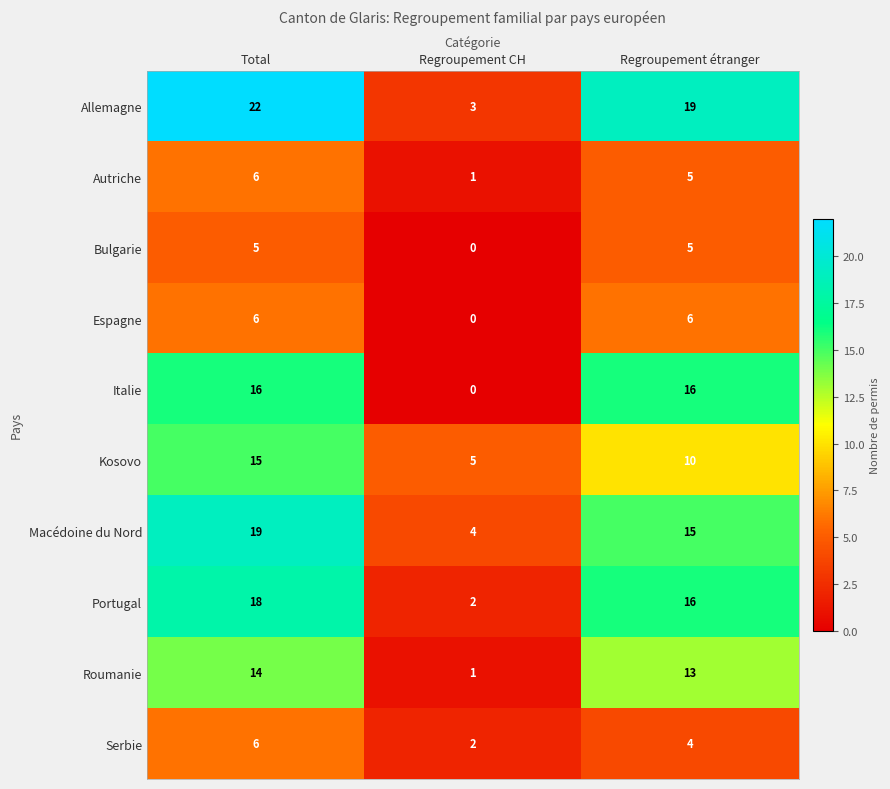

Reading right to left, list all the values displayed in this chart.

Allemagne: 19	3	22
Autriche: 5	1	6
Bulgarie: 5	0	5
Espagne: 6	0	6
Italie: 16	0	16
Kosovo: 10	5	15
Macédoine du Nord: 15	4	19
Portugal: 16	2	18
Roumanie: 13	1	14
Serbie: 4	2	6